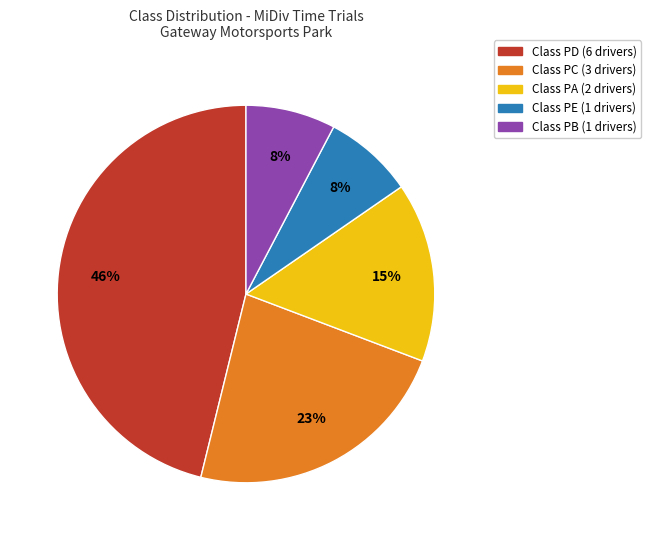

To the nearest percent, what is the average slice percentage?

20%